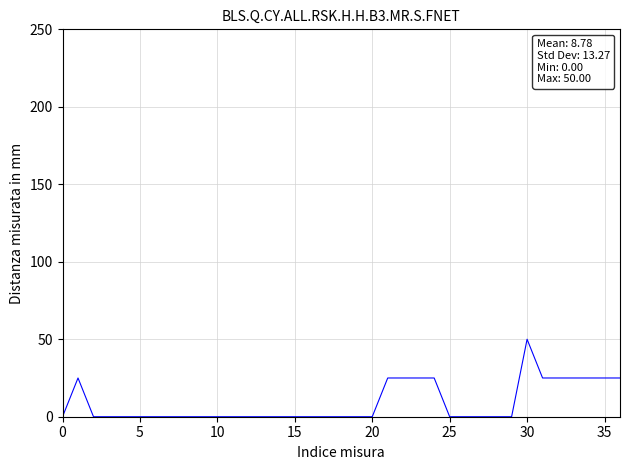

What is the maximum value shown in the chart?

50